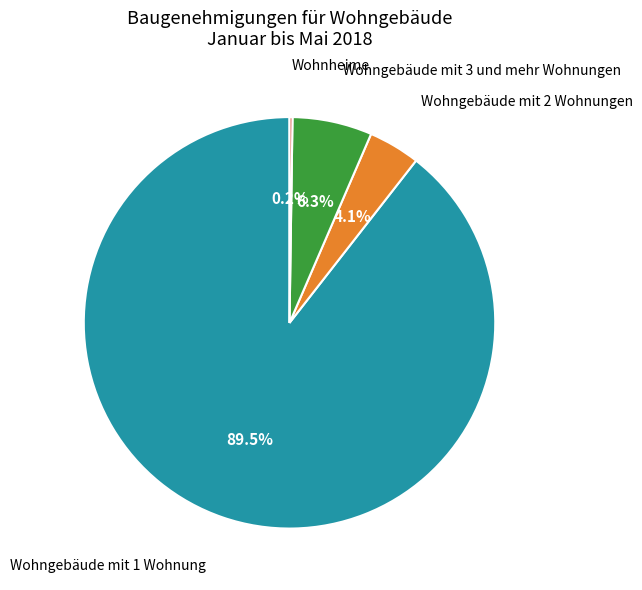

Is there any slice that represents more than half of the pie?

Yes